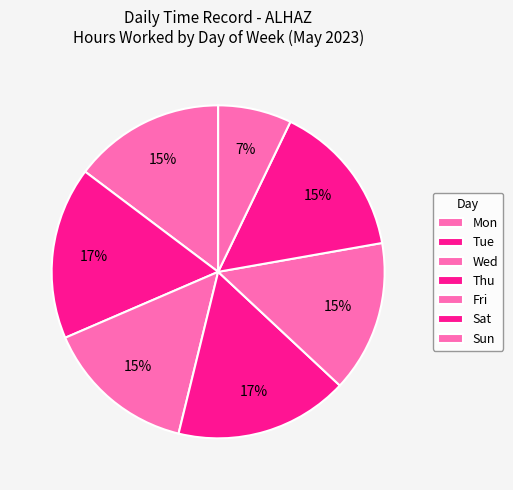

The Sat slice represents 15% of the pie. True or false?

True